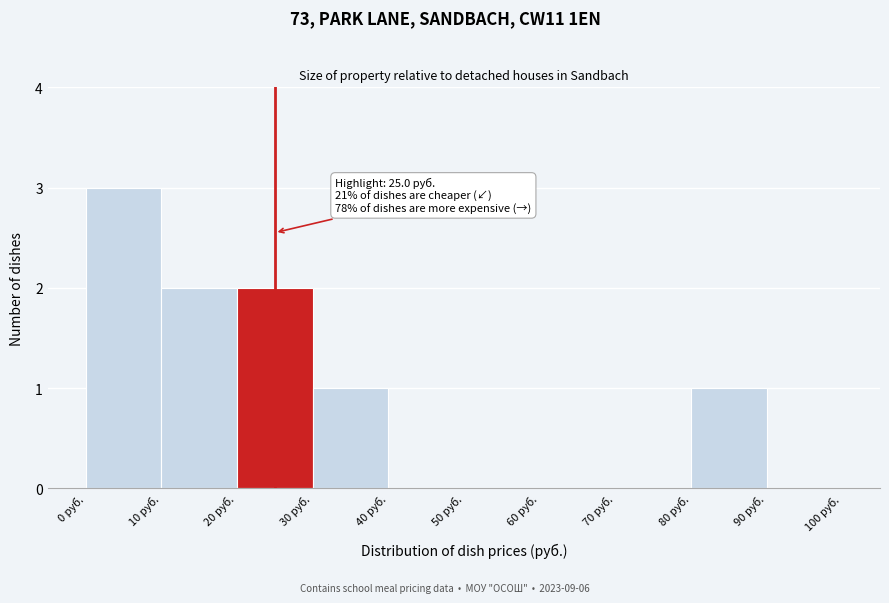

Over which range of the x-axis is the bar tallest?

0 to 10